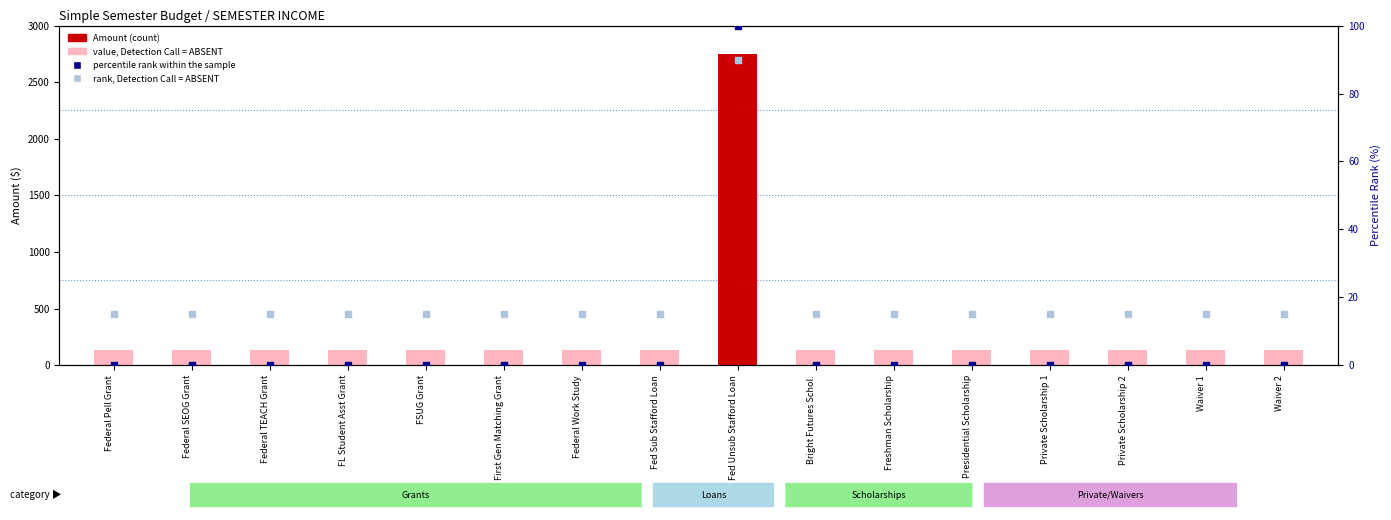

At how many categories does at least one series exceed 2667?

1